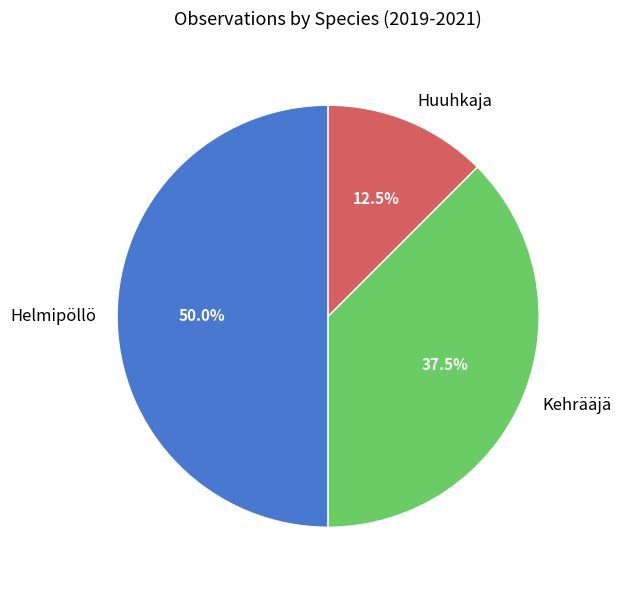

Does Kehrääjä represent more than half of the total?

No